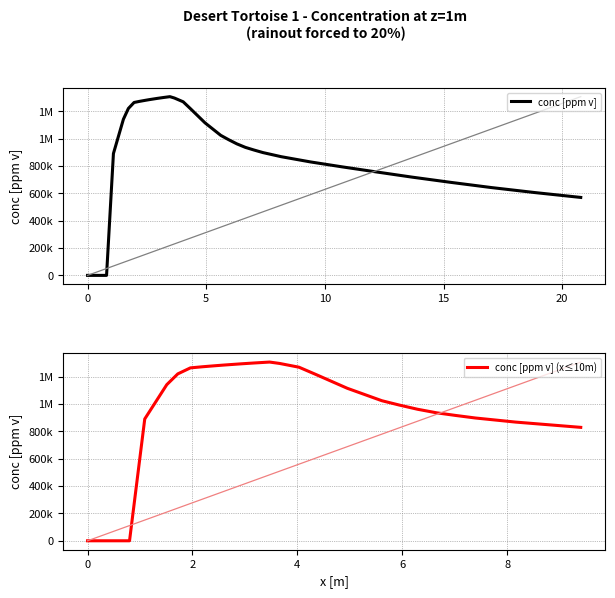

What is the greatest value displayed?

1307399.0